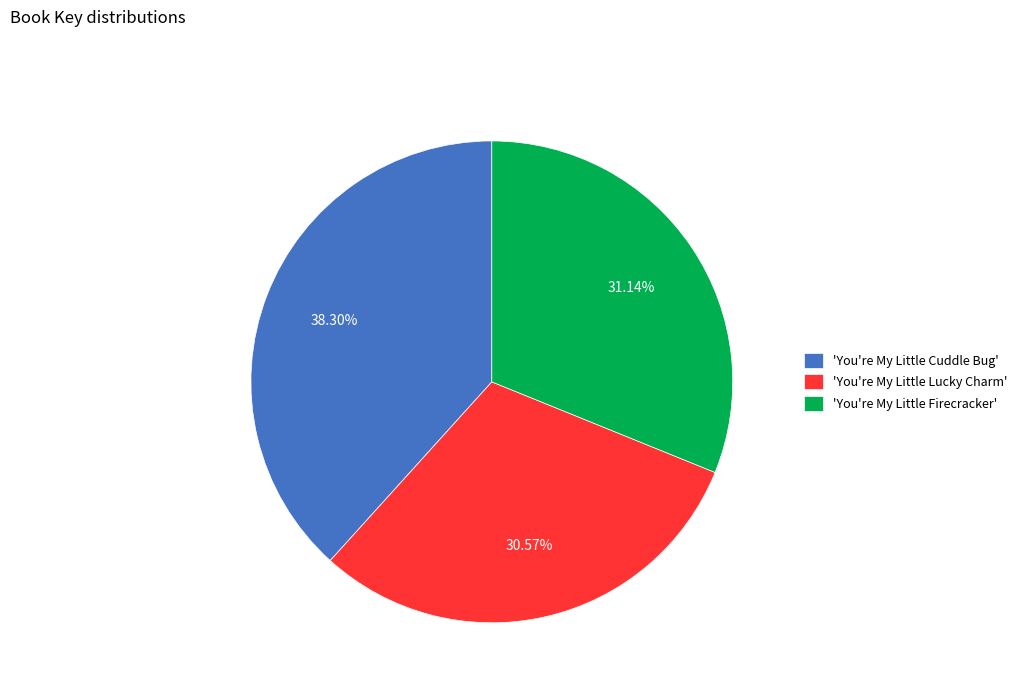

Is there a majority slice in this chart?

No